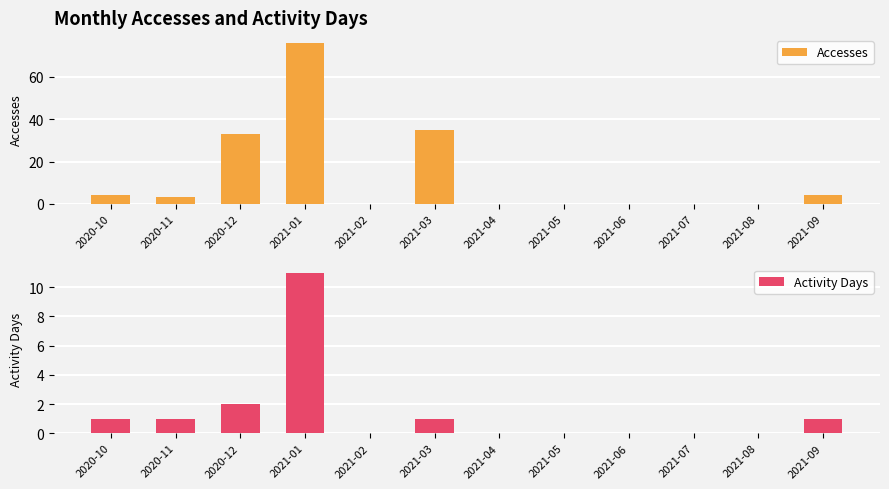

What are all the series names shown in the legend?

Accesses, Activity Days